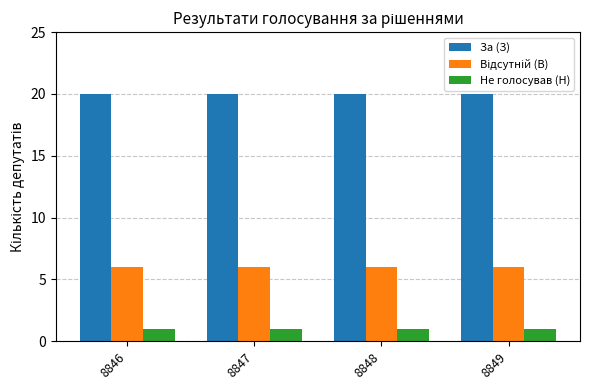

What is the approximate value of Не голосував (Н) at 8847?

1